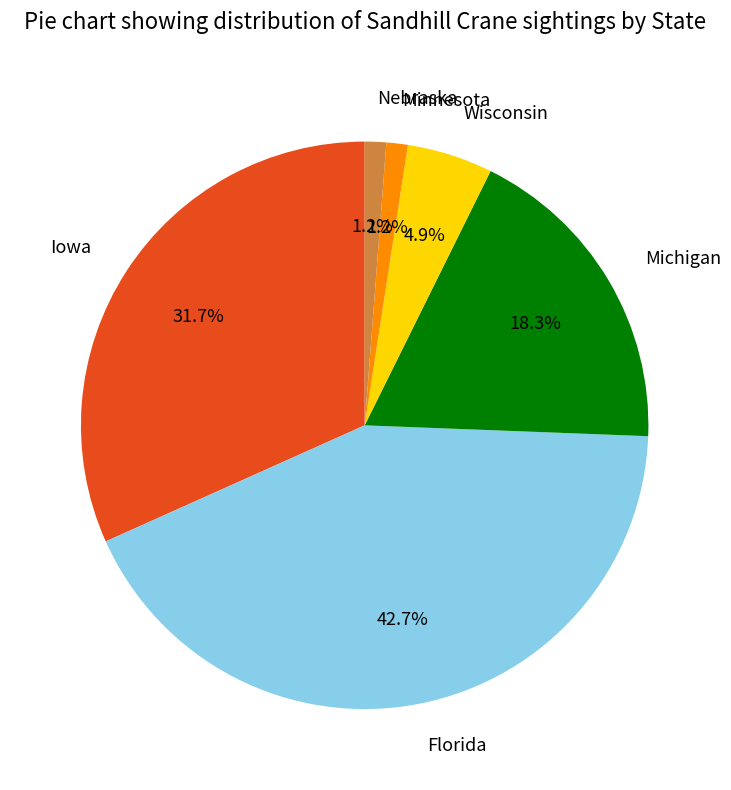

What is the total percentage of Michigan and Wisconsin?

23.2%